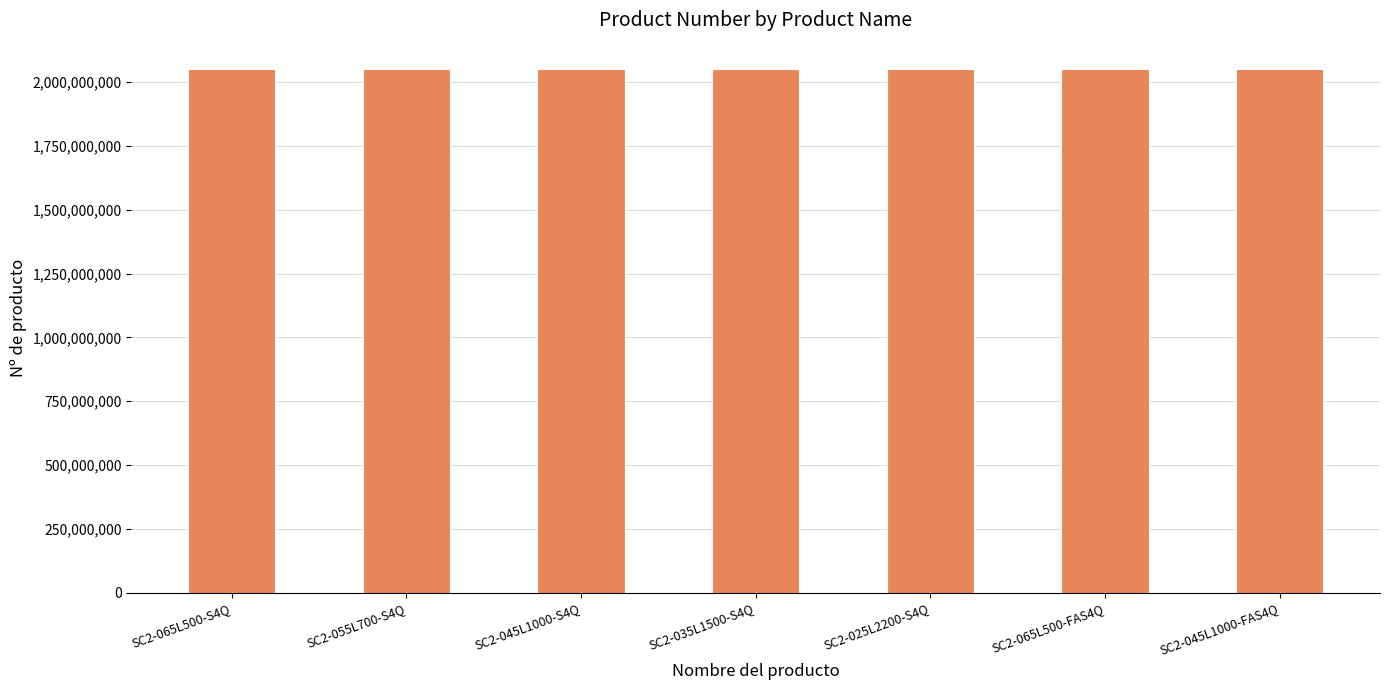

How many bars are there in total?

7